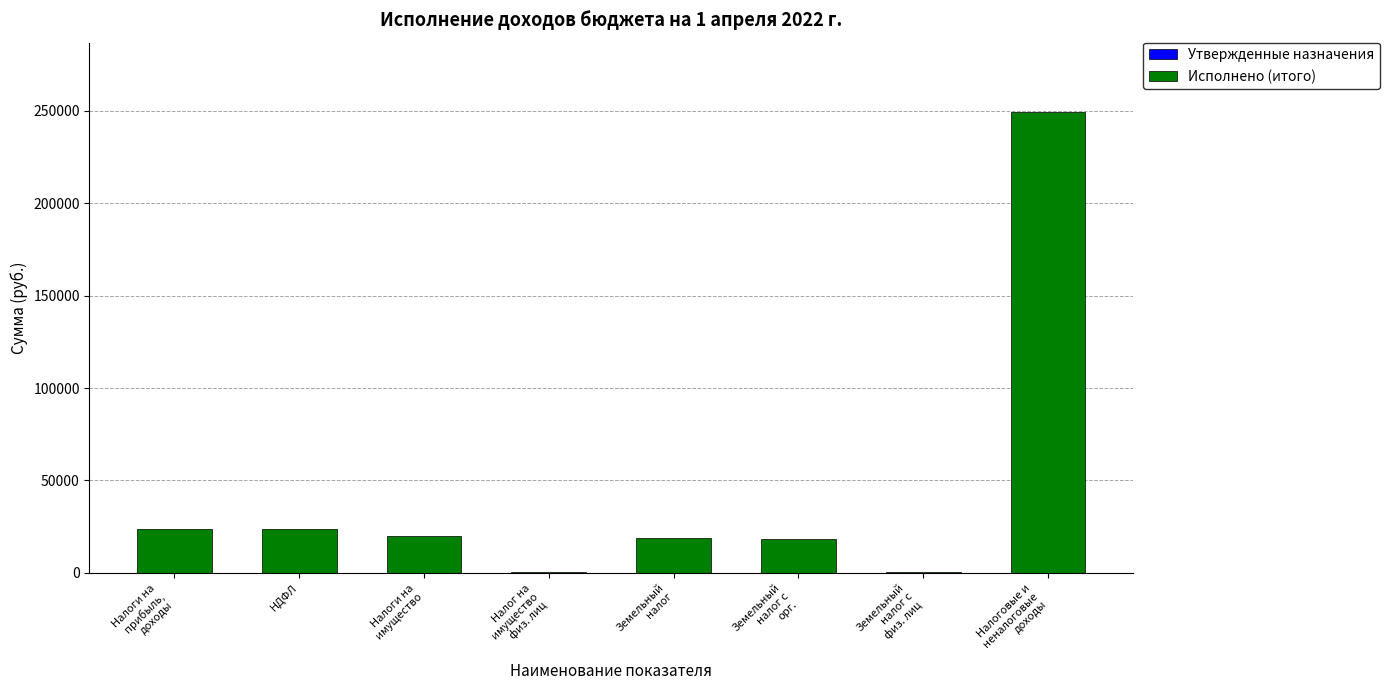

True or false: the data shows 34641.8 at НДФЛ.

False